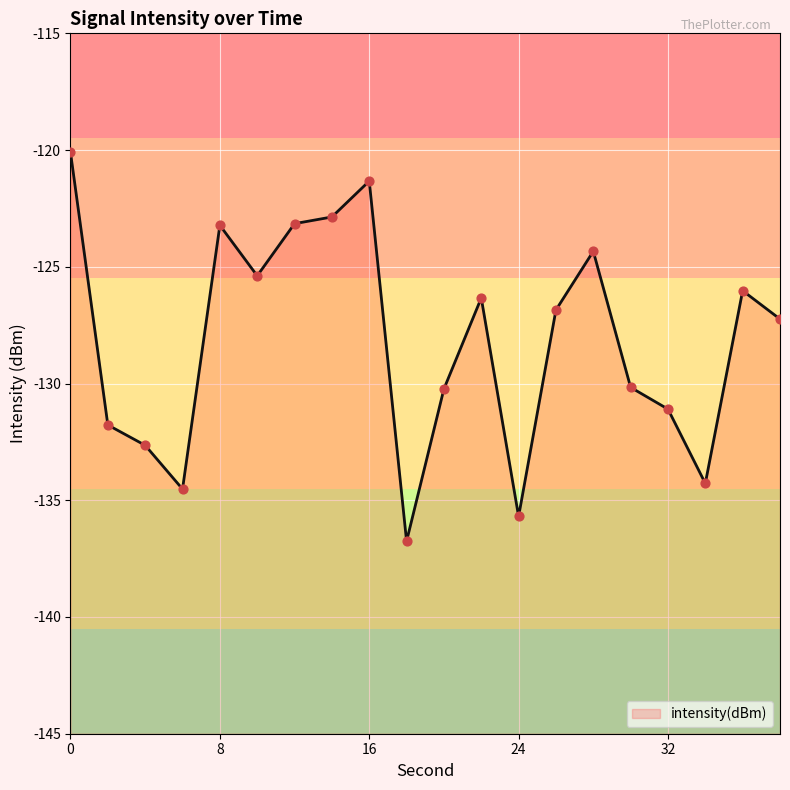

Between 38 and 14, which is larger?

14